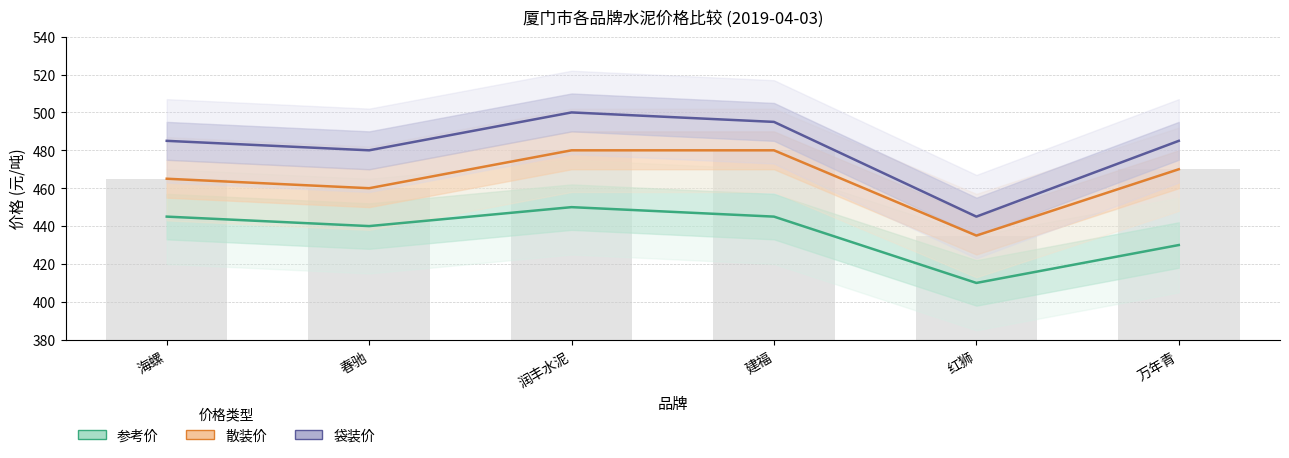

The 参考价 series shows 709 at 建福. True or false?

False